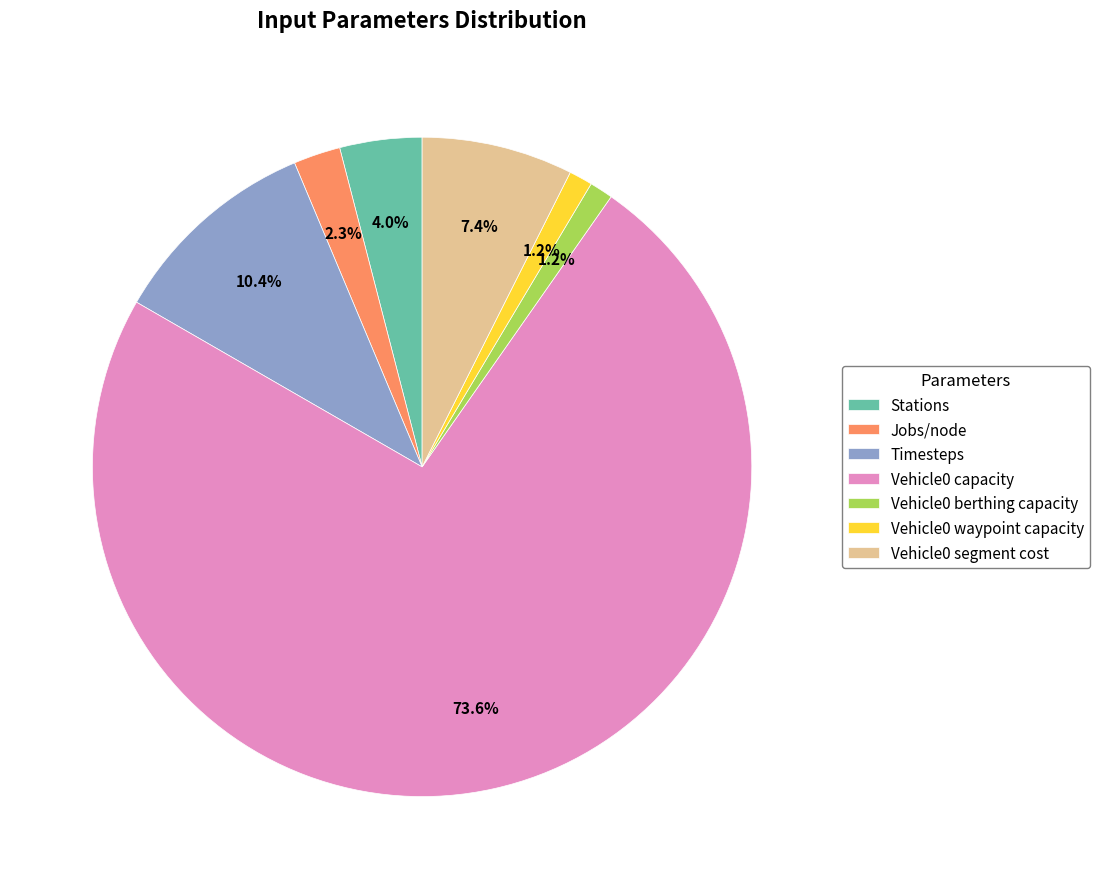

Is the sum of Timesteps and Vehicle0 berthing capacity greater than half?

No